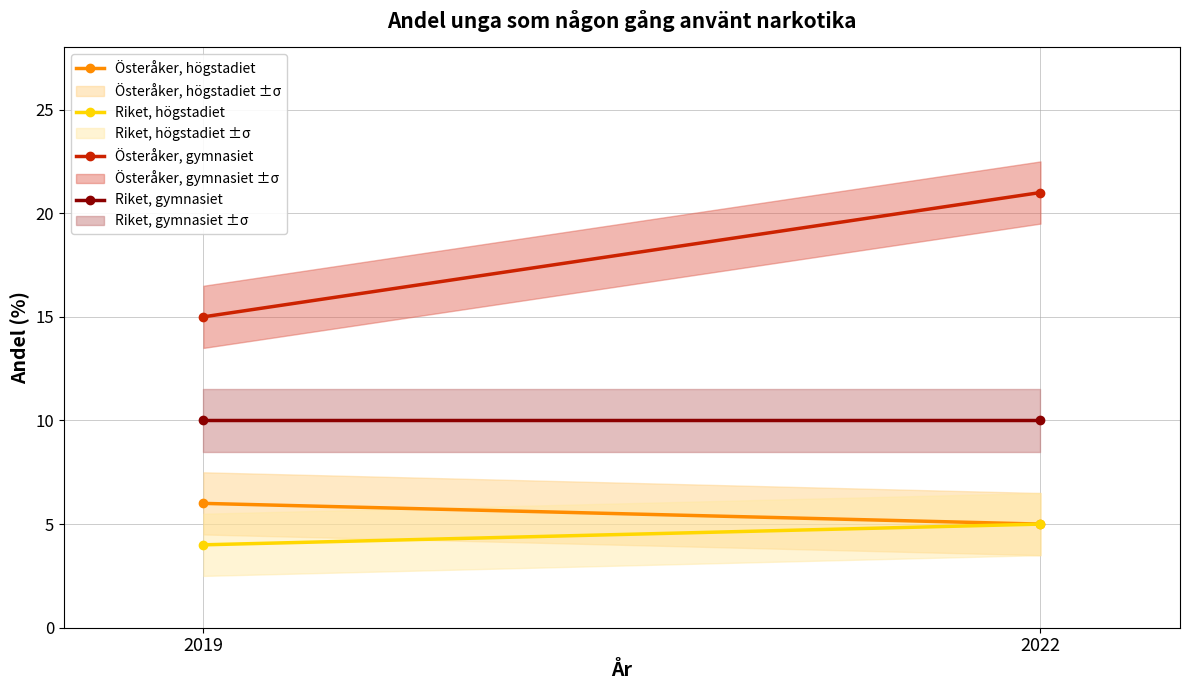

What is the highest value of the Österåker, högstadiet series?

6